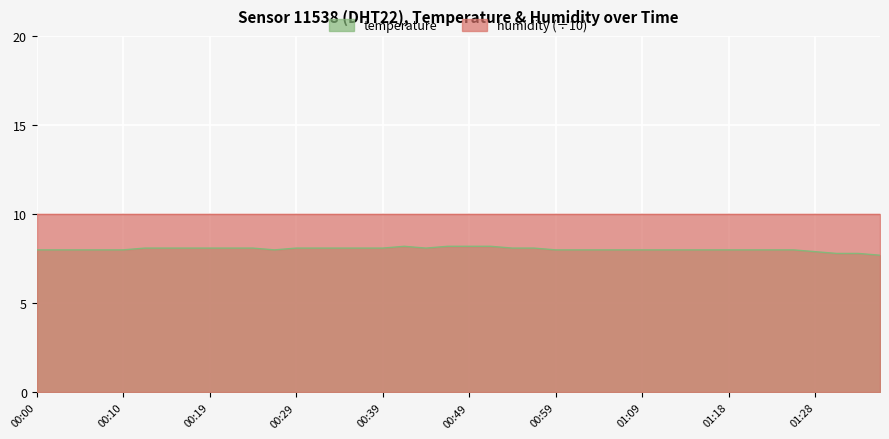

What is the sum of all values?

321.4